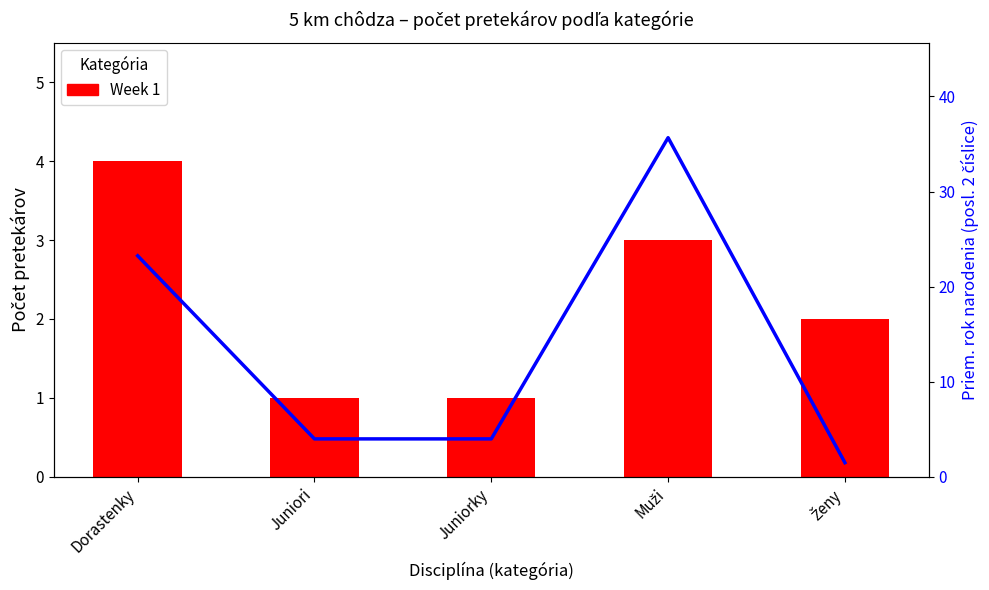

Rank the series by their maximum value, from highest to lowest.

Priem. Naroden, Week 1